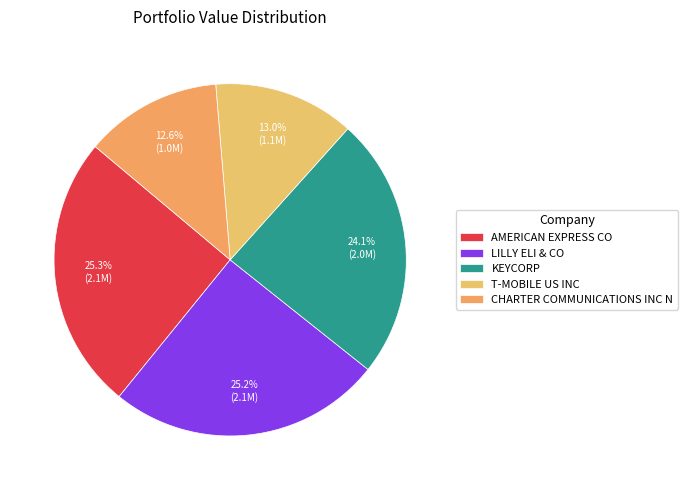

Count the number of slices in the pie.

5